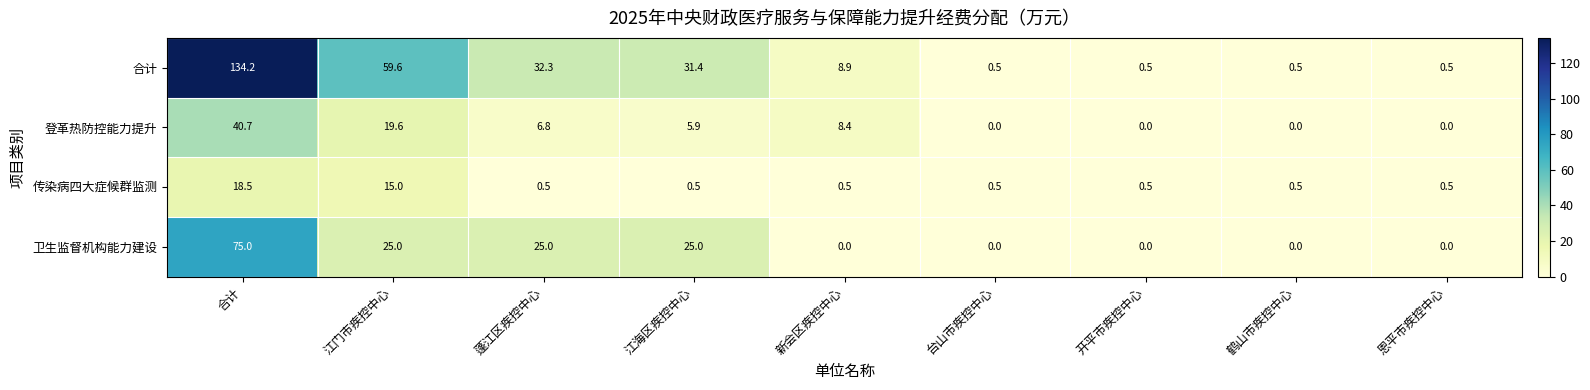

At which category is the sum across all series the highest?

合计